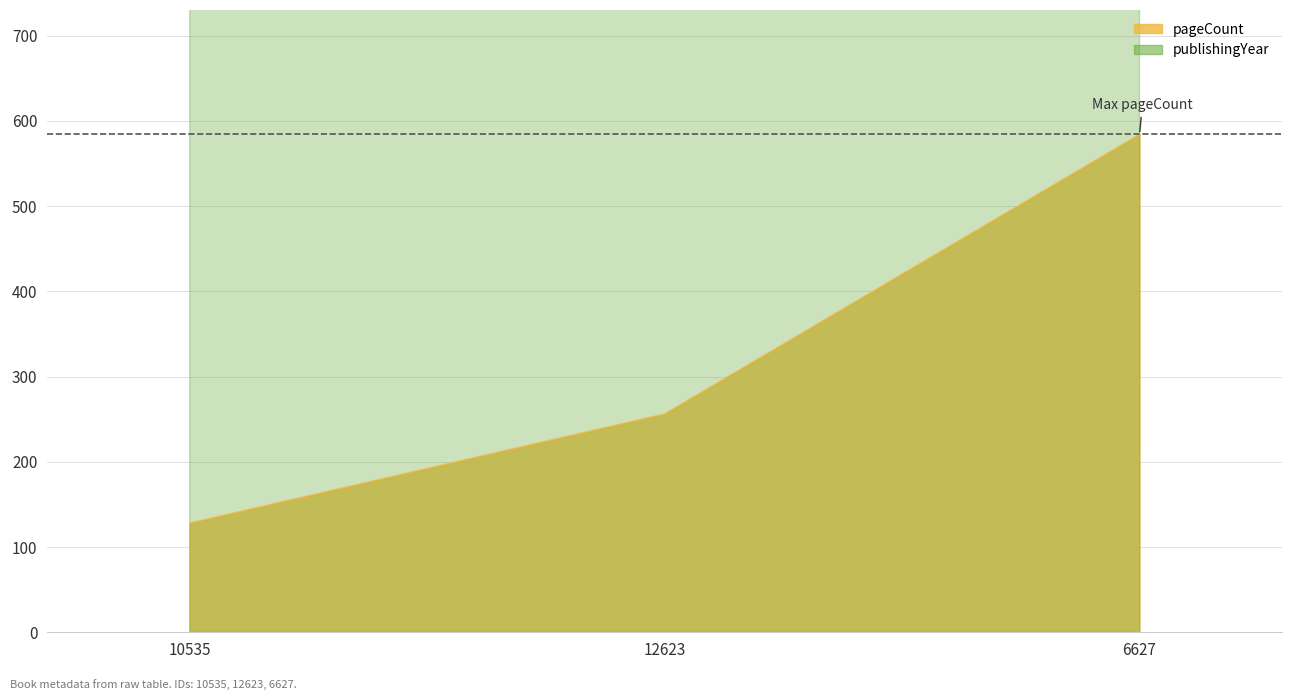

Rank the series by their maximum value, from lowest to highest.

pageCount, publishingYear